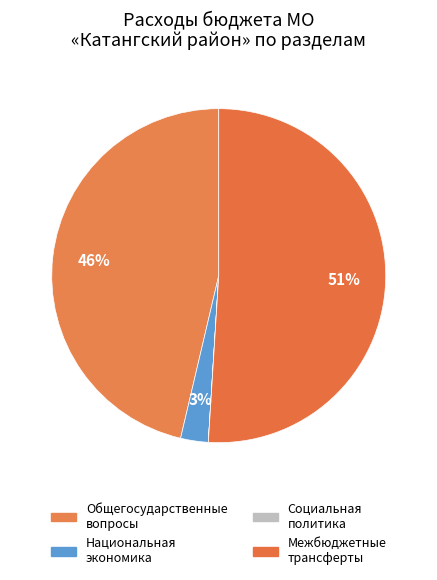

Count the number of slices in the pie.

4